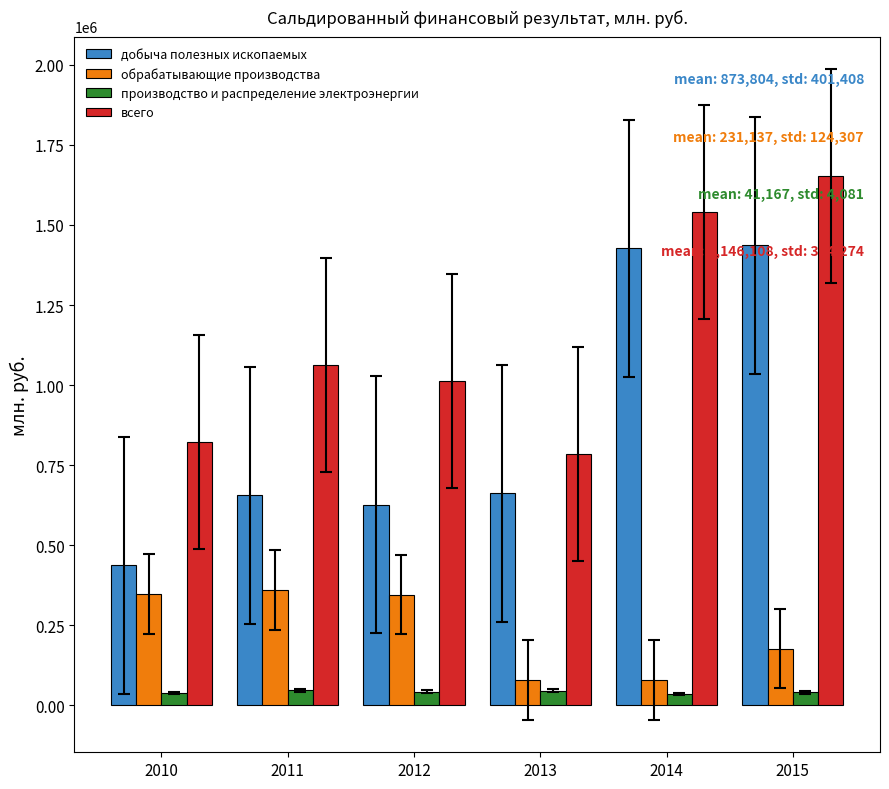

What is the difference between the maximum and minimum values in the обрабатывающие производства series?

281281